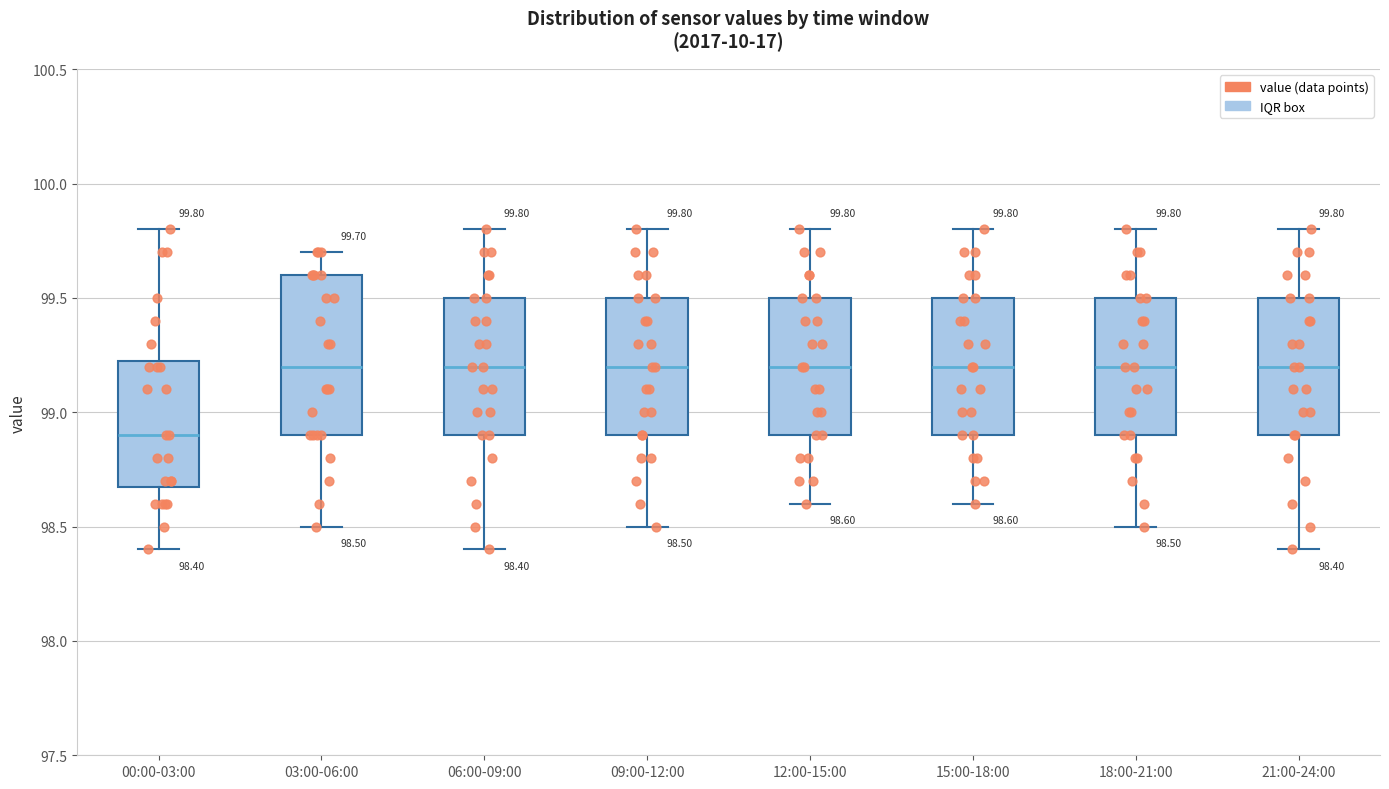

Comparing the boxes themselves (not the whiskers), which one is the tallest?

03:00-06:00